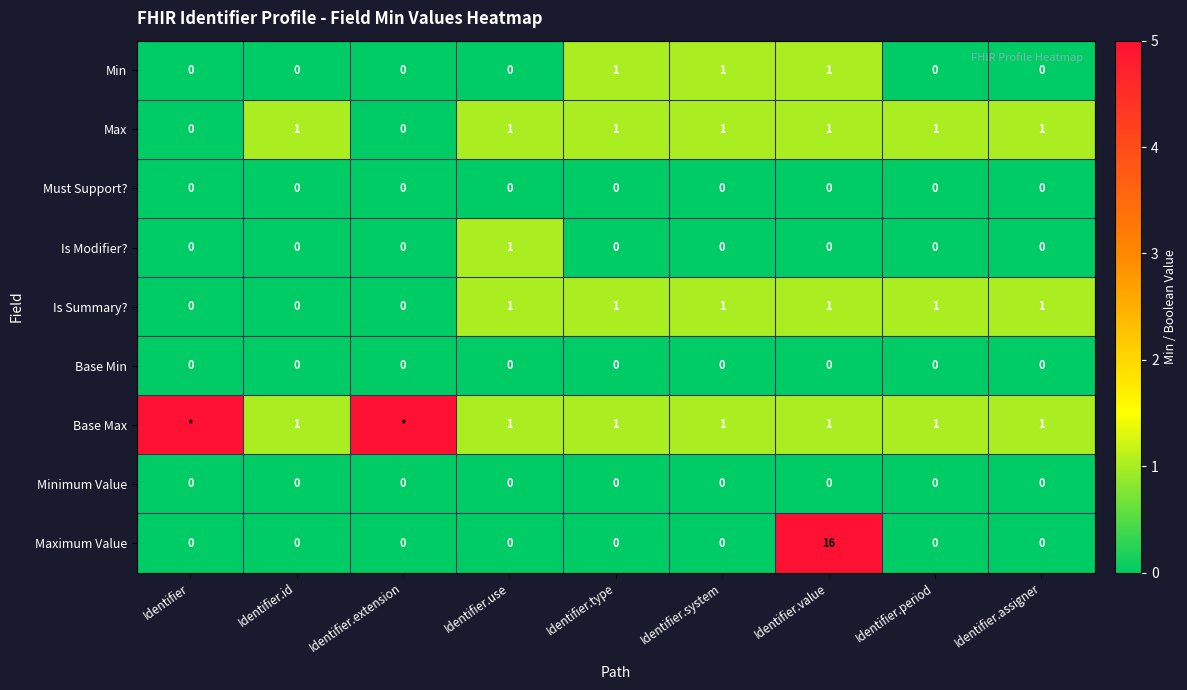

Is it true that Maximum Value equals 0 at Identifier.use?

True